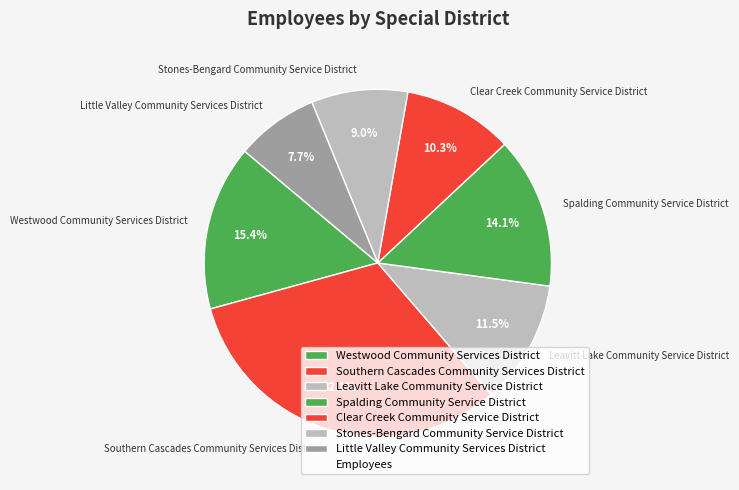

What is the ratio of the value at Stones-Bengard Community Service District to the value at Spalding Community Service District?

0.6